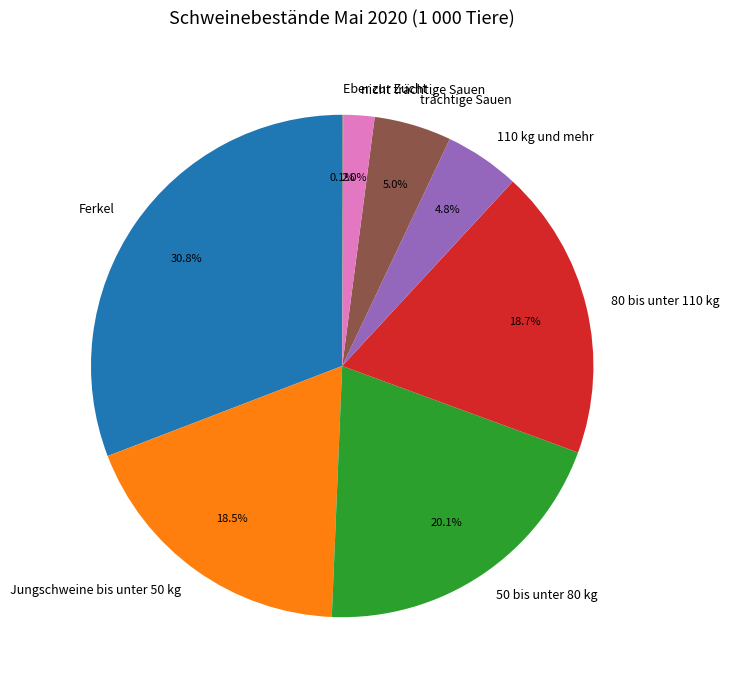

Which category has the biggest portion of the pie?

Ferkel